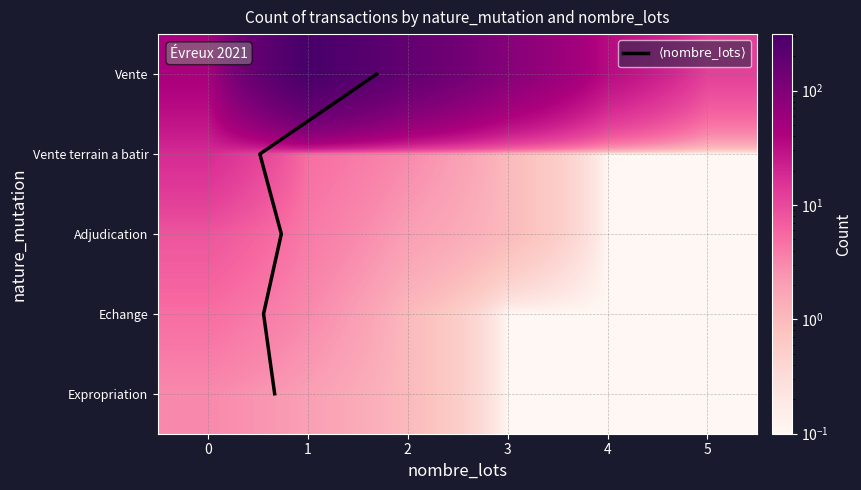

What is the sum of all Vente terrain a batir values?

27.2